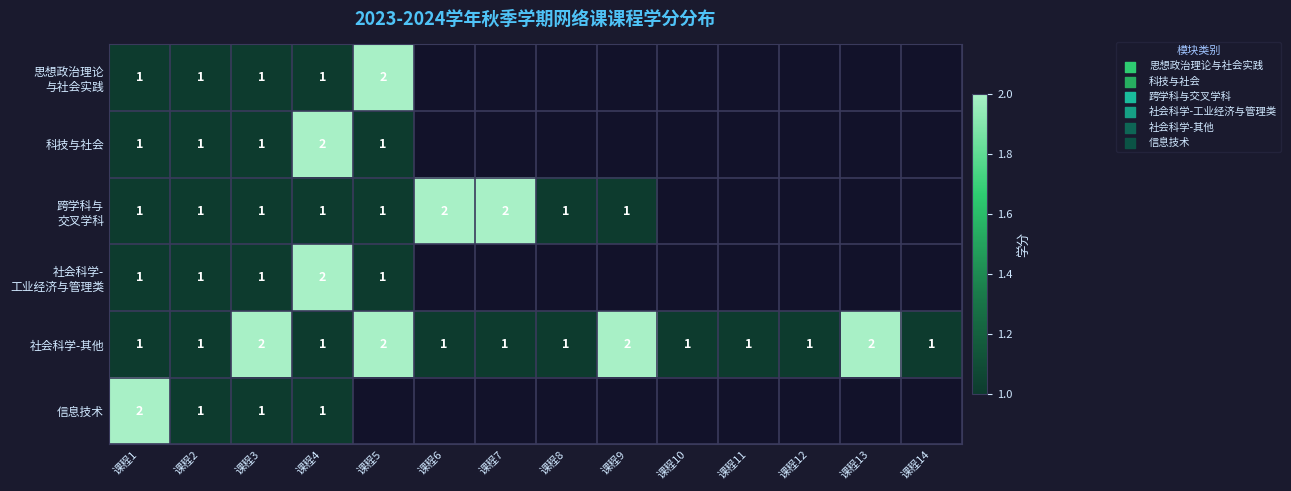

The value of 科技与社会 at 课程3 is 1. True or false?

True